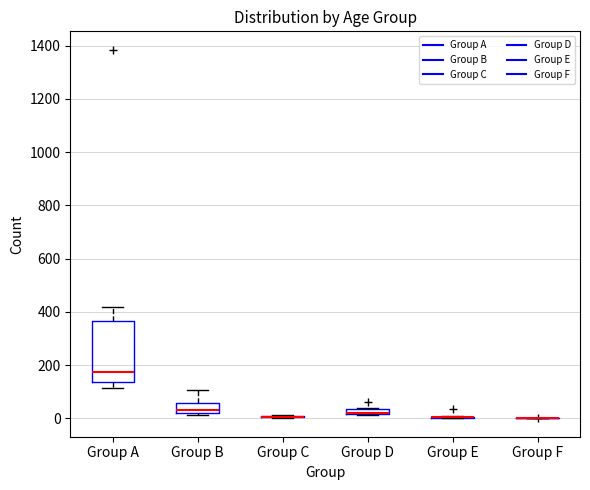

Which box is the tallest, from its lower edge to its upper edge?

Group A